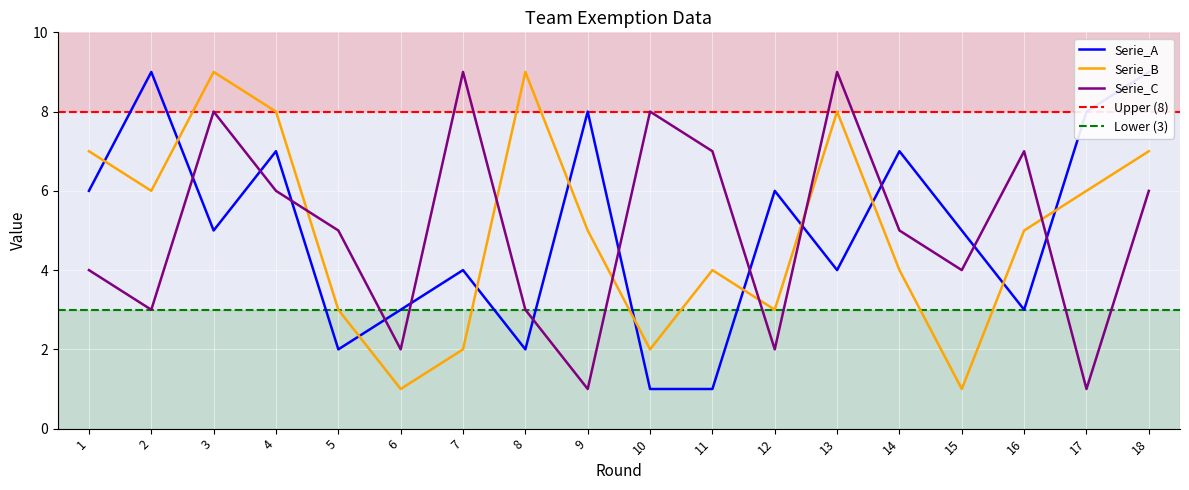

True or false: Serie_A and Serie_B intersect in this chart.

True